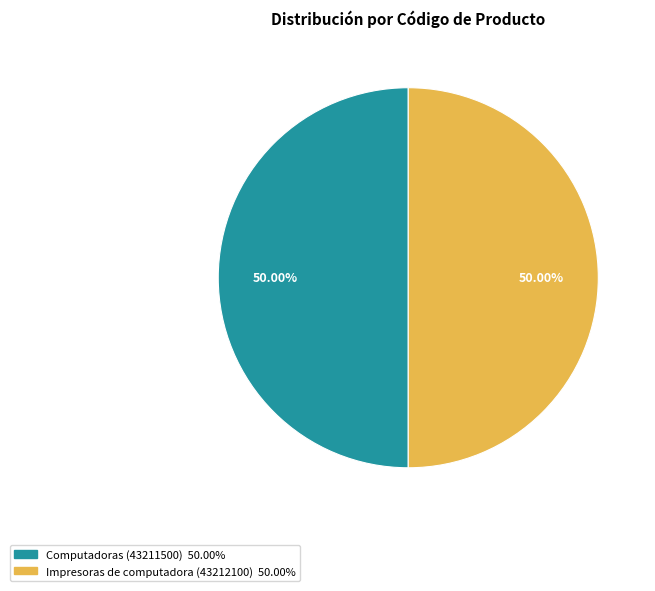

Do Impresoras de computadora (43212100) and Computadoras (43211500) together represent more than half of the pie?

Yes